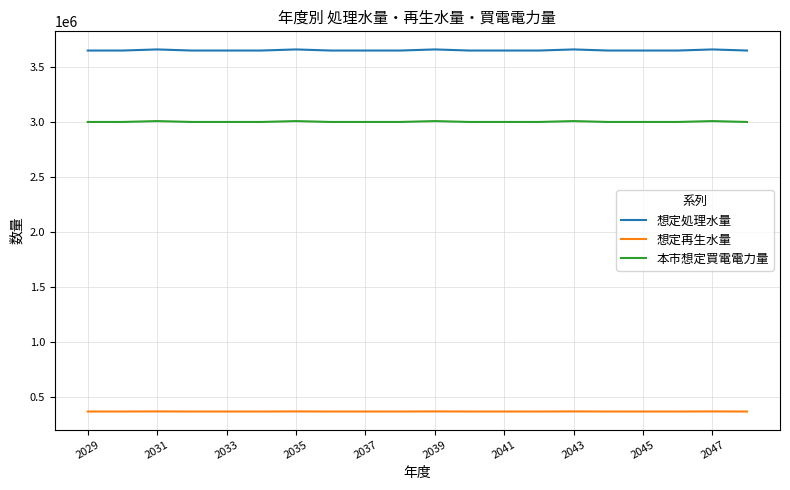

True or false: 本市想定買電電力量 and 想定再生水量 intersect in this chart.

False